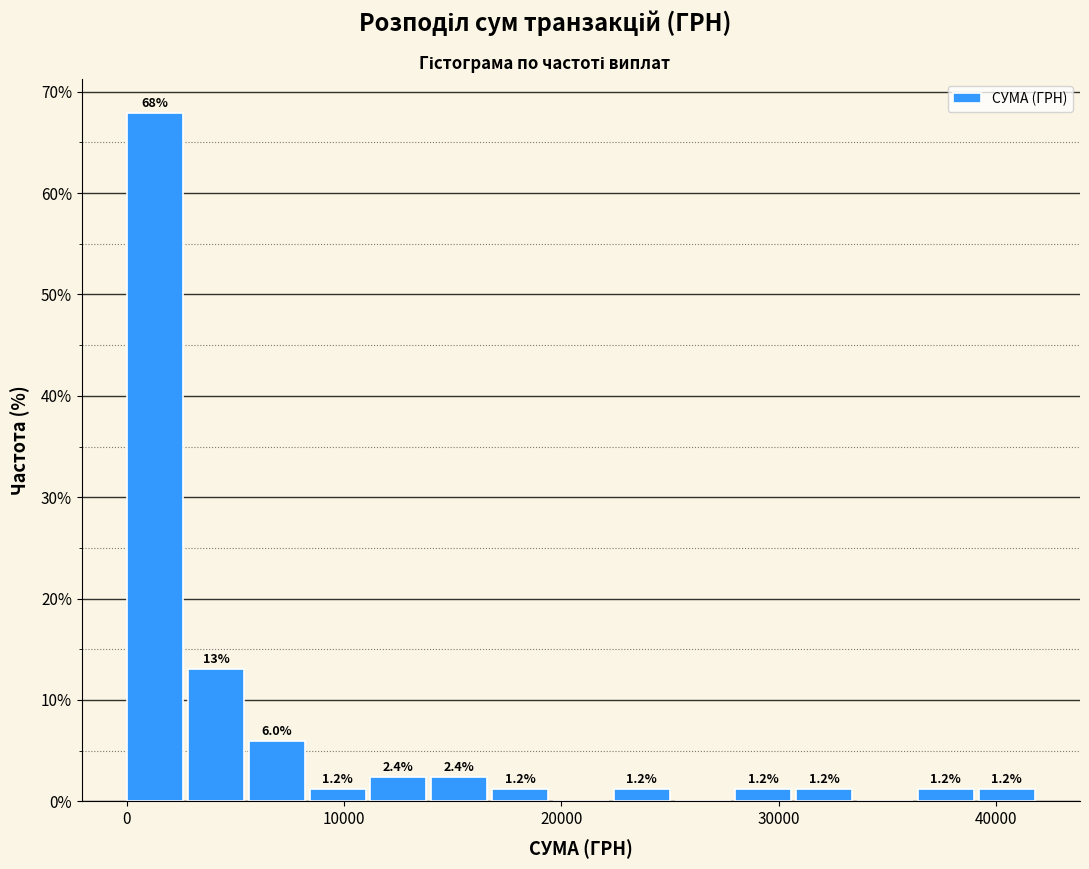

Read against the x-axis, roughly where is the centre of the tallest bar?

1000